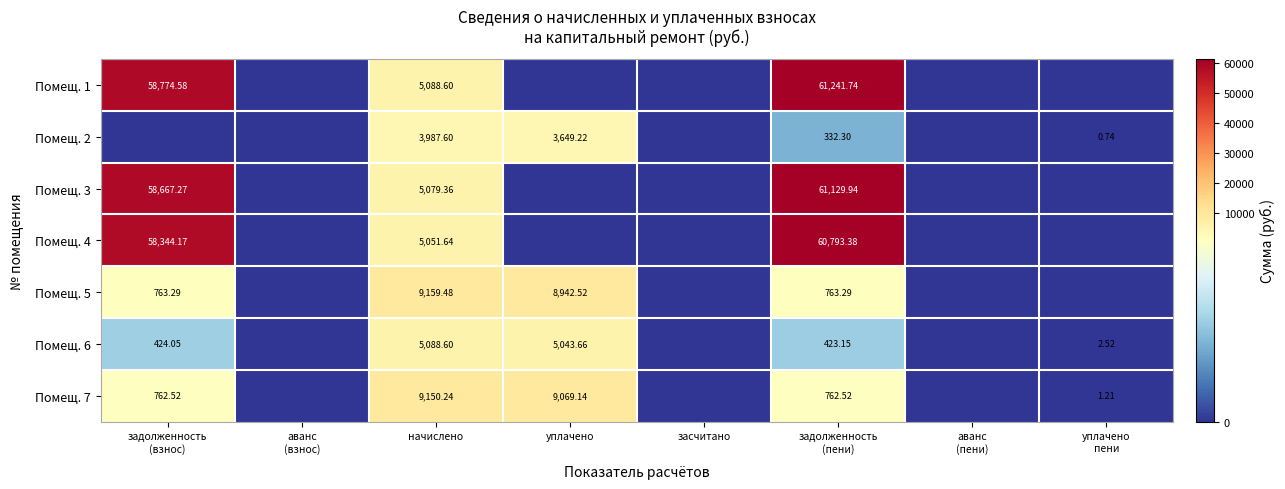

What is the average value of the Помещ. 2 series?

996.2